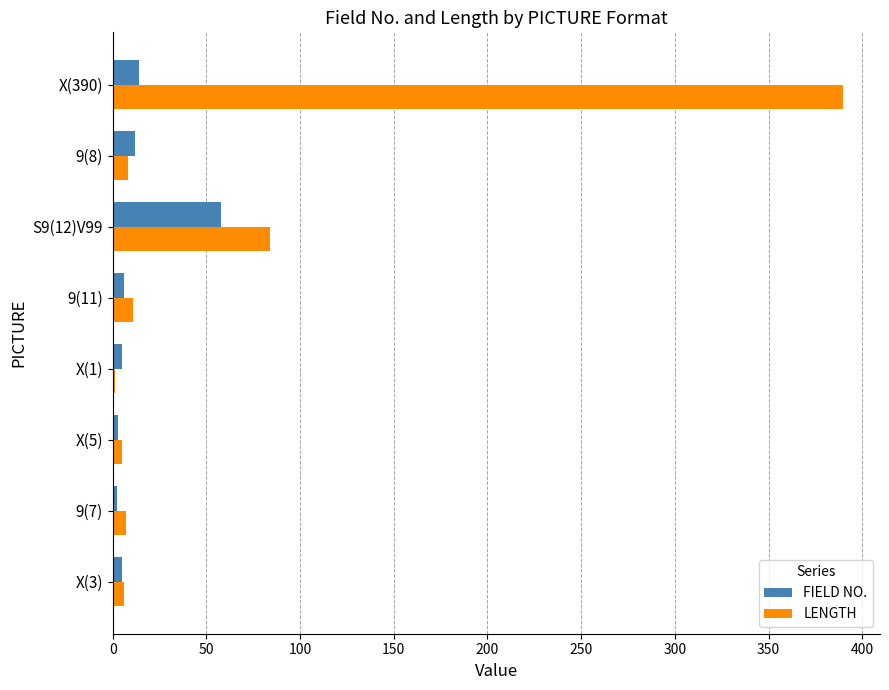

What is the maximum value for FIELD NO.?

58